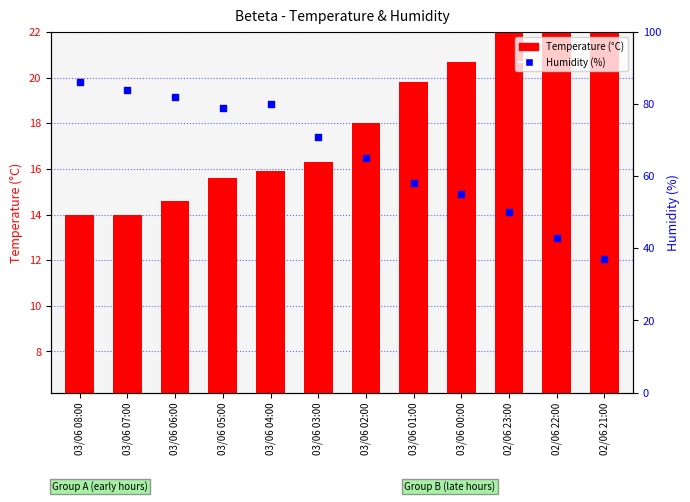

Which series has the largest total across all categories?

Humidity (%)